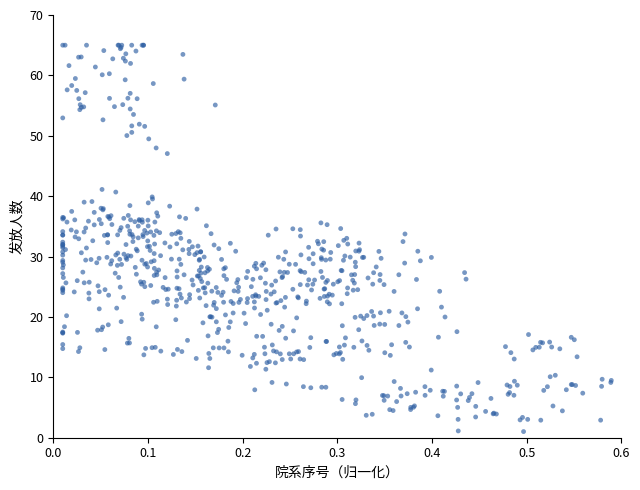

What is the range of Y values (max minus min)?

64.0